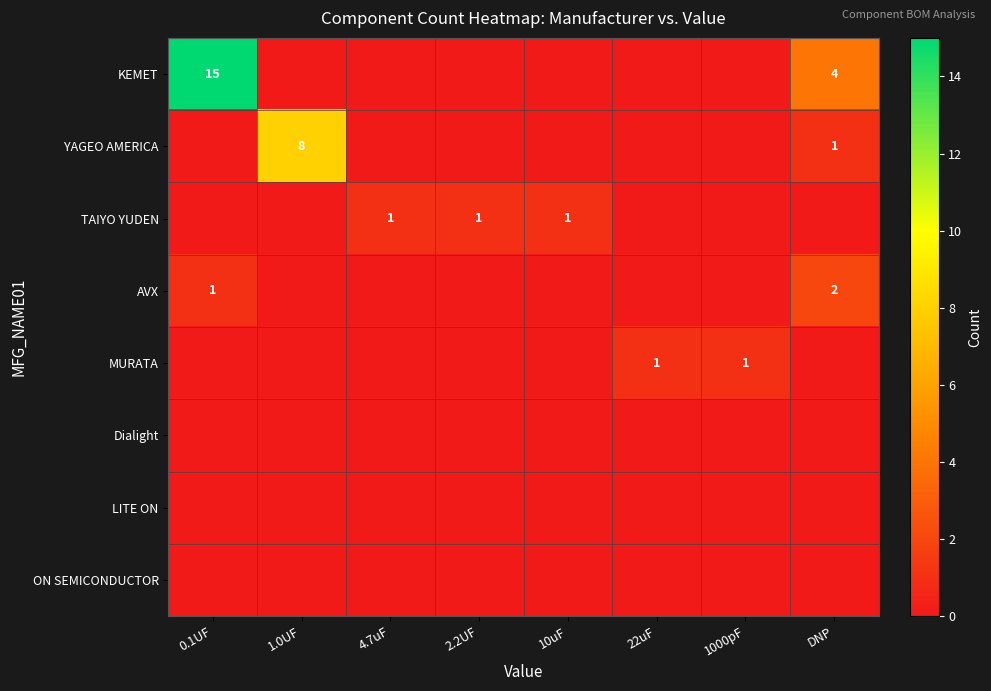

At how many categories does at least one series exceed 7?

2